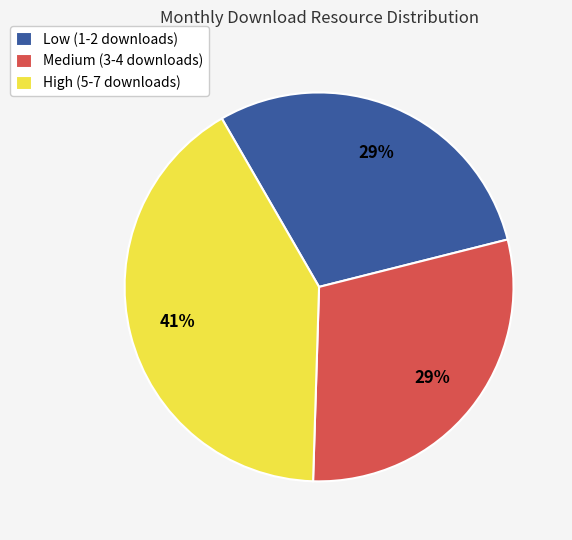

What is the largest slice in the pie chart?

High (5-7 downloads)